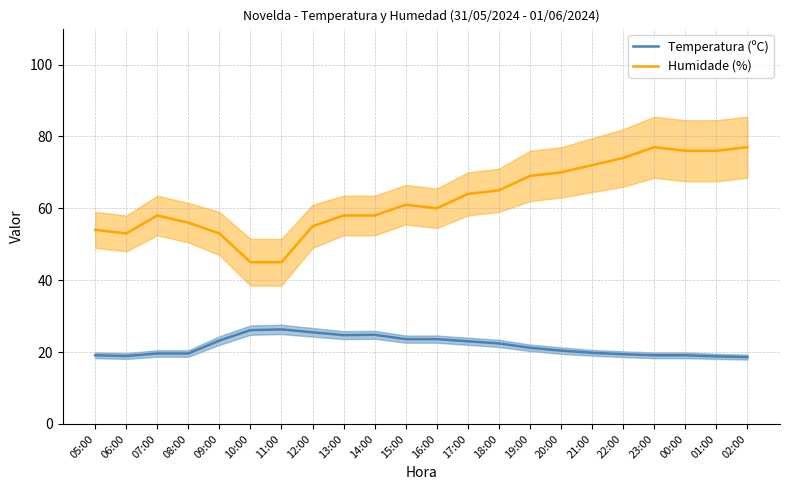

List the labels in order of Temperatura (ºC) value, smallest first.

02:00, 01:00, 06:00, 05:00, 23:00, 00:00, 22:00, 07:00, 08:00, 21:00, 20:00, 19:00, 18:00, 17:00, 09:00, 15:00, 16:00, 13:00, 14:00, 12:00, 10:00, 11:00